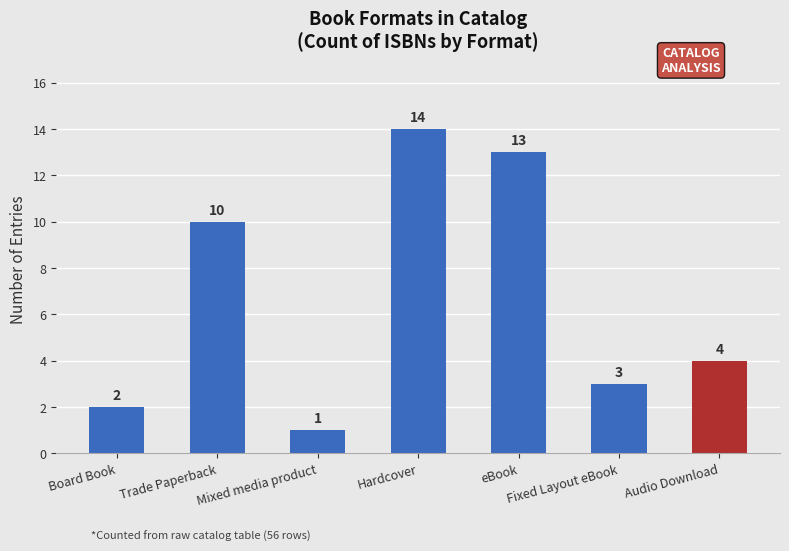

List the labels in order of value, smallest first.

Mixed media product, Board Book, Fixed Layout eBook, Audio Download, Trade Paperback, eBook, Hardcover